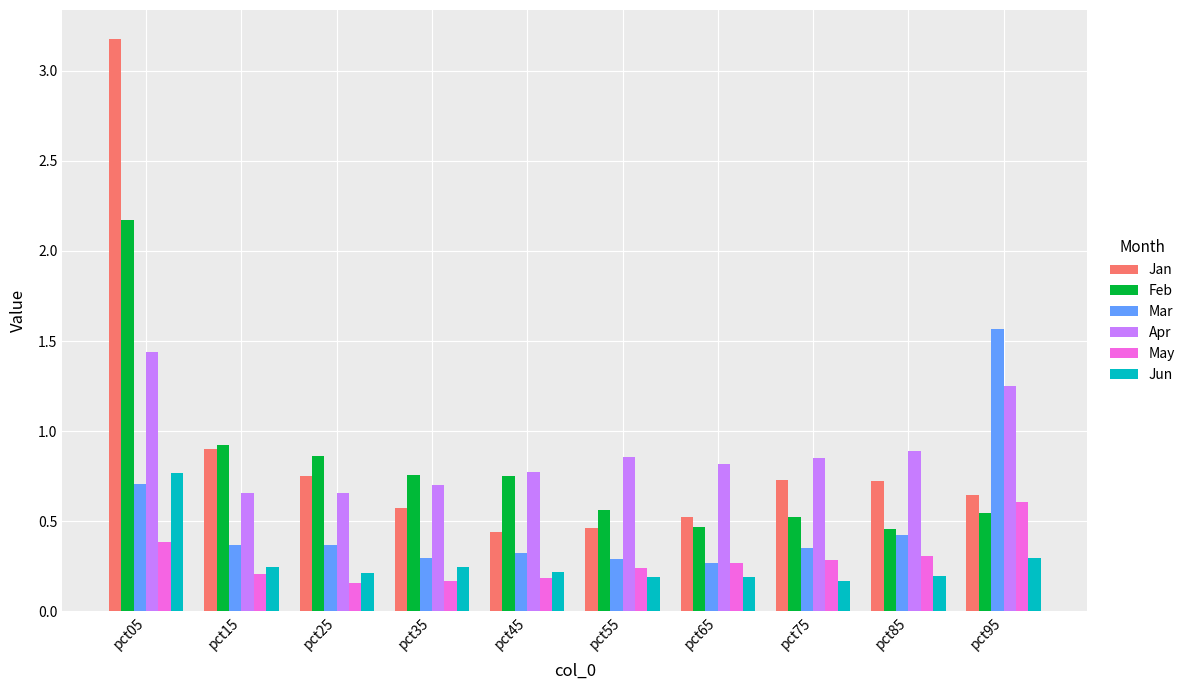

At how many categories does at least one series exceed 0?

10